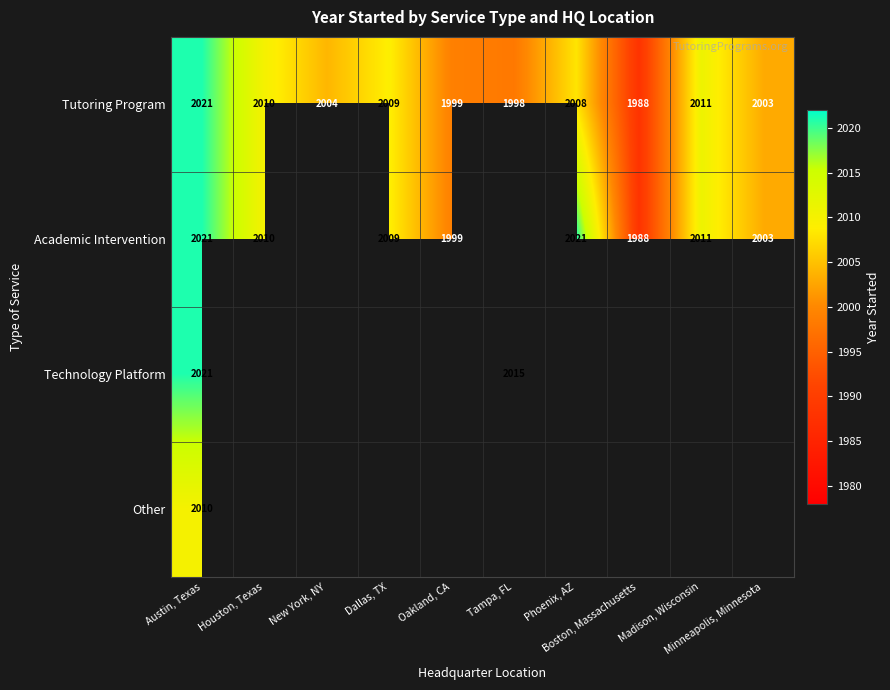

What is the minimum value shown in the chart?

1988.0